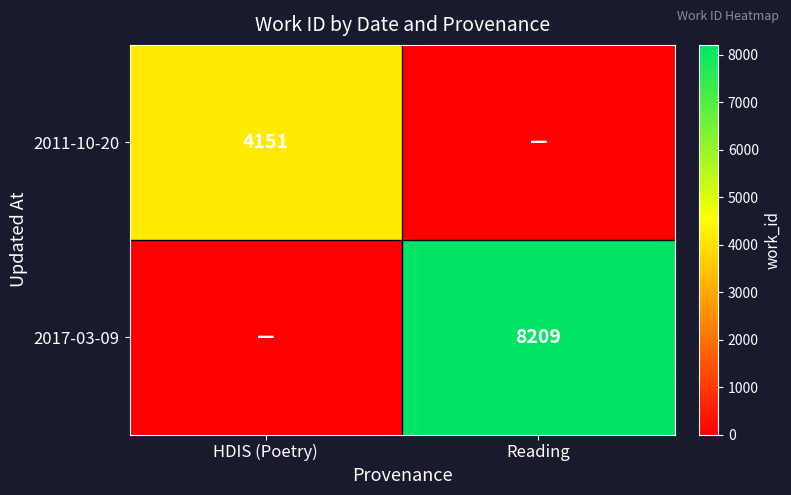

At how many categories does at least one series exceed 3638?

2